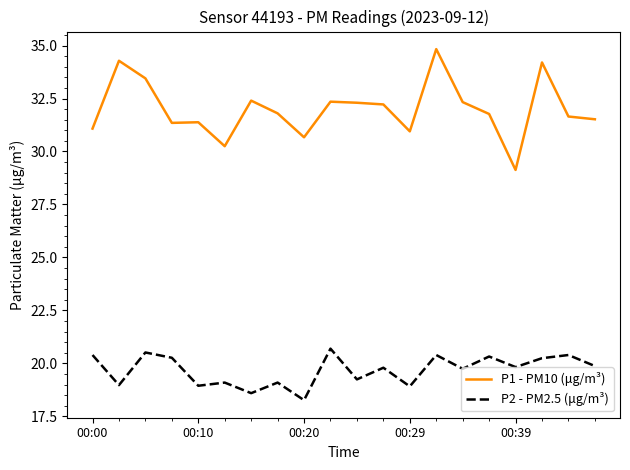

What are all the series names shown in the legend?

P1 - PM10 (μg/m³), P2 - PM2.5 (μg/m³)